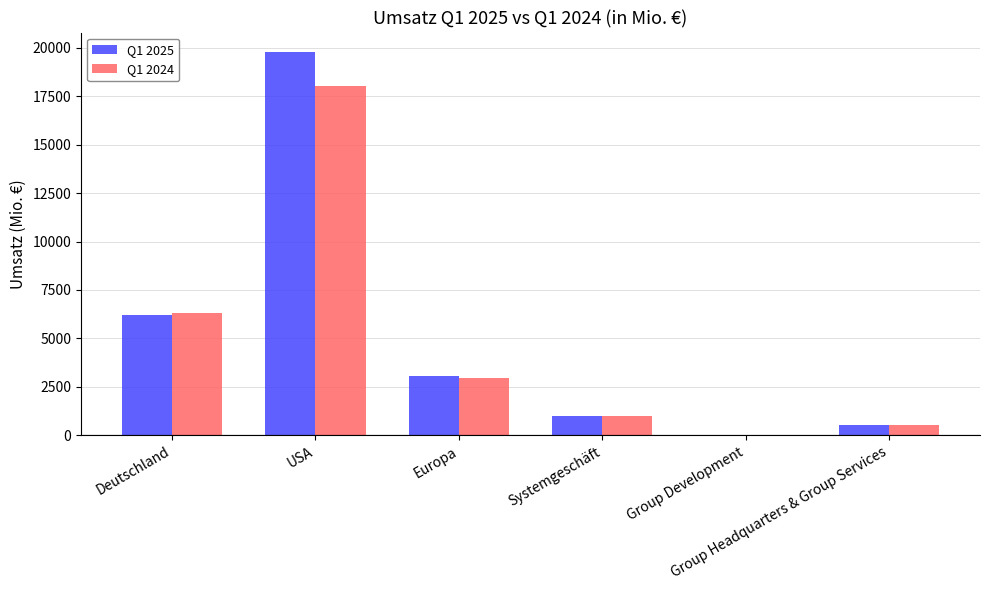

At which category is the sum across all series the highest?

USA